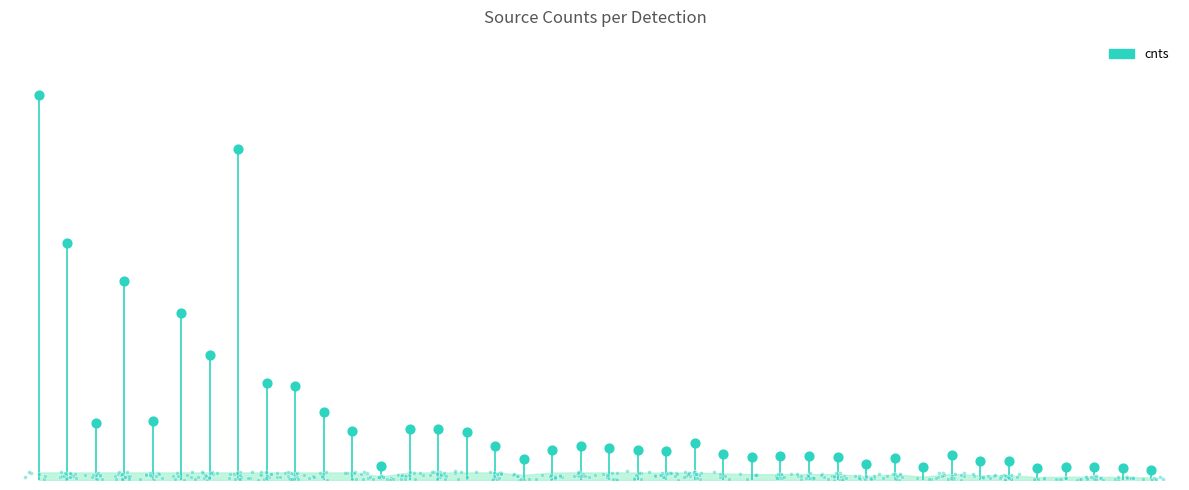

Between 32 and 14, which is larger?

14